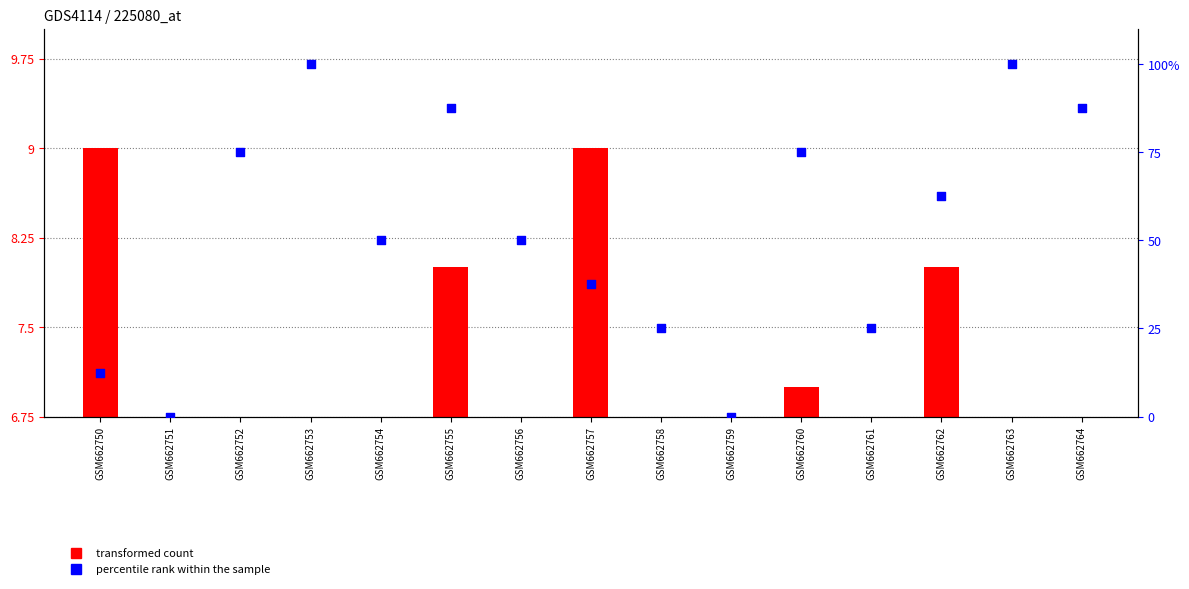

Which series contains the lowest Y value?

percentile rank within the sample